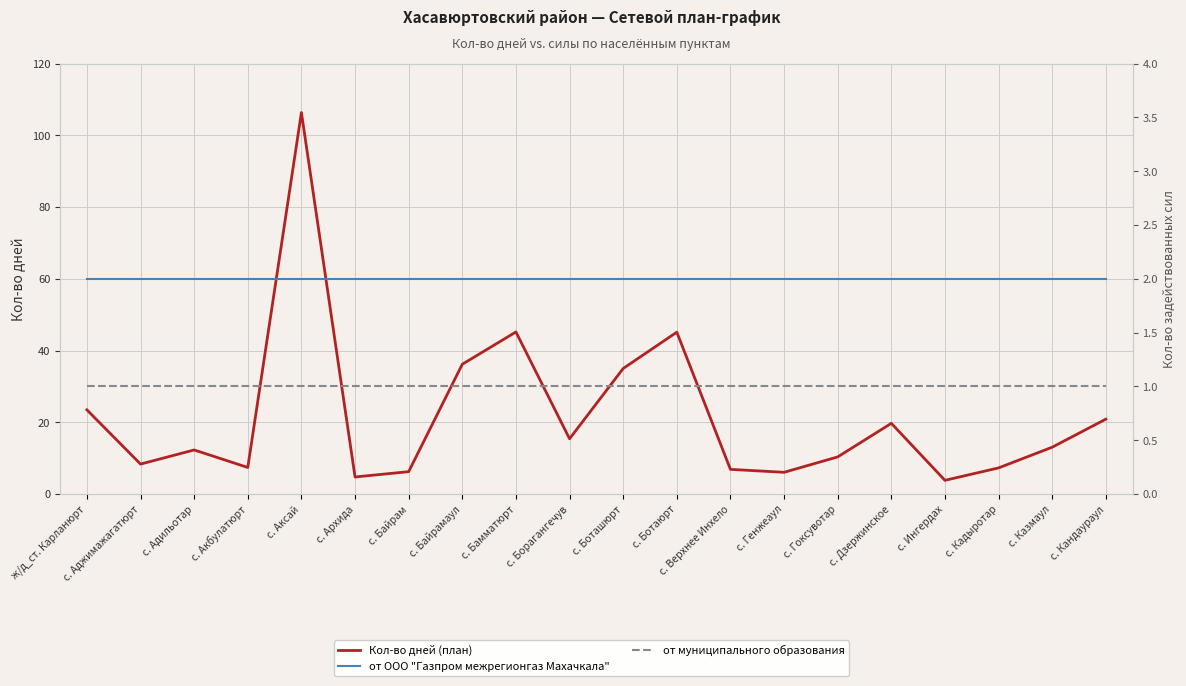

Which category has the lowest value in the от ООО "Газпром межрегионгаз Махачкала" series?

ж/д_ст. Карланюрт